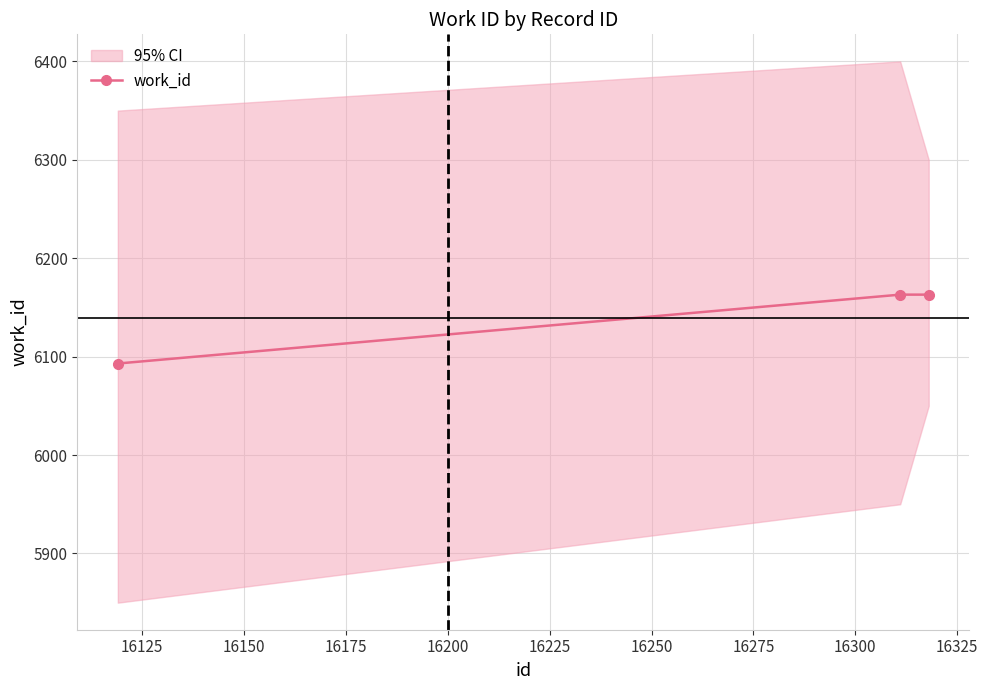

What is the ratio of the value at 16125 to the value at 16100?

1.0